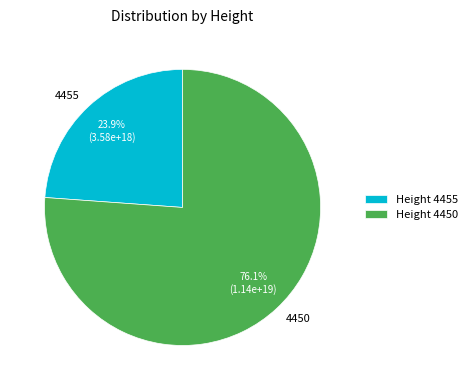

Rank the categories by value from lowest to highest.

Height 4455, Height 4450